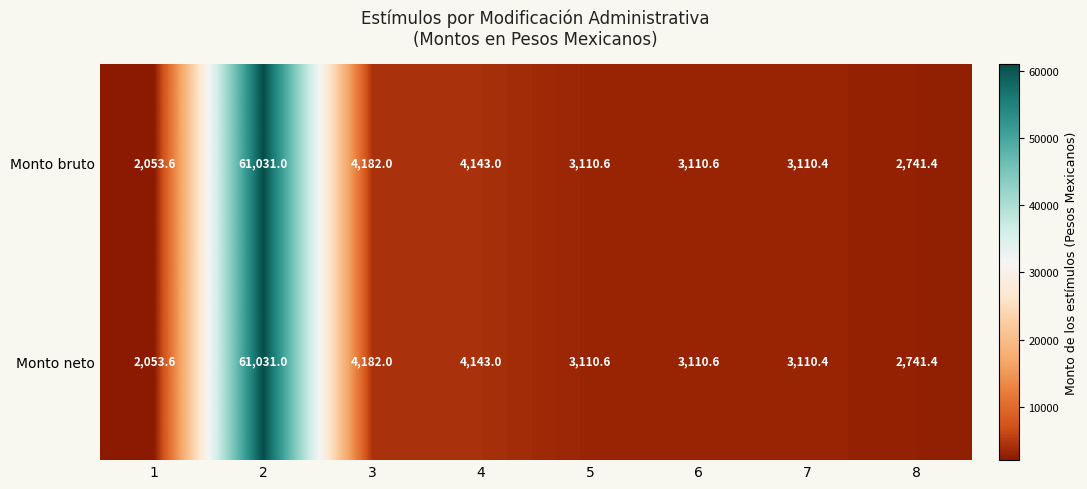

Where is Monto neto nearest to the value 31542?

3